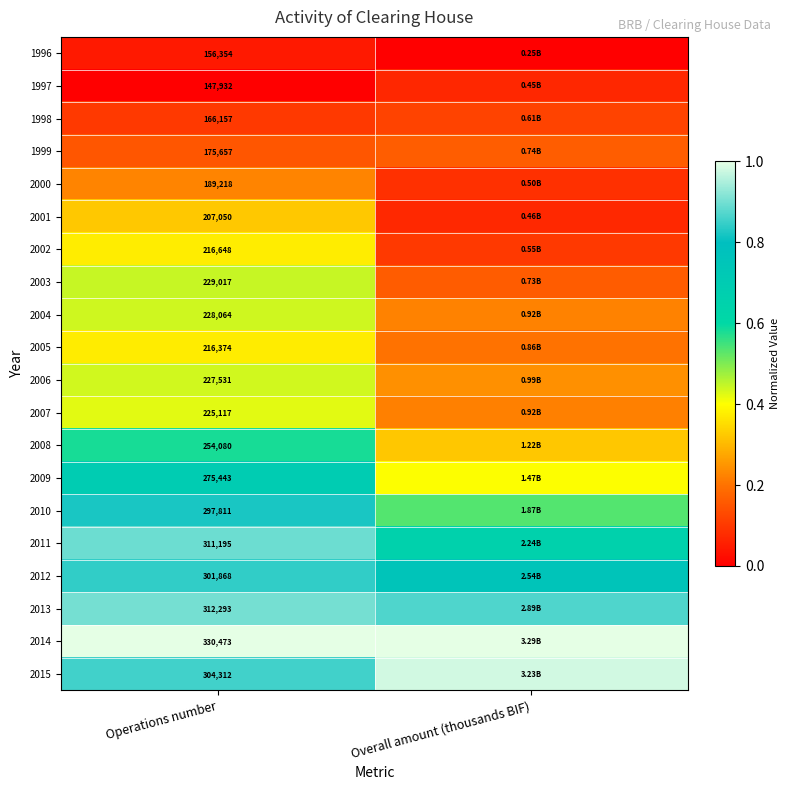

Which has a higher value, Overall amount (thousands BIF) or Operations number?

Operations number